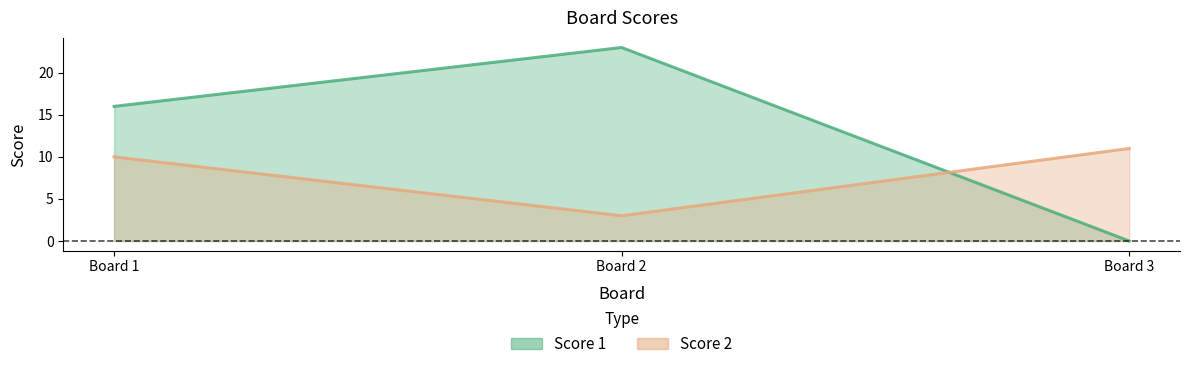

Reading left to right, extract all data points from this chart.

Score 1: 16	23	0
Score 2: 10	3	11